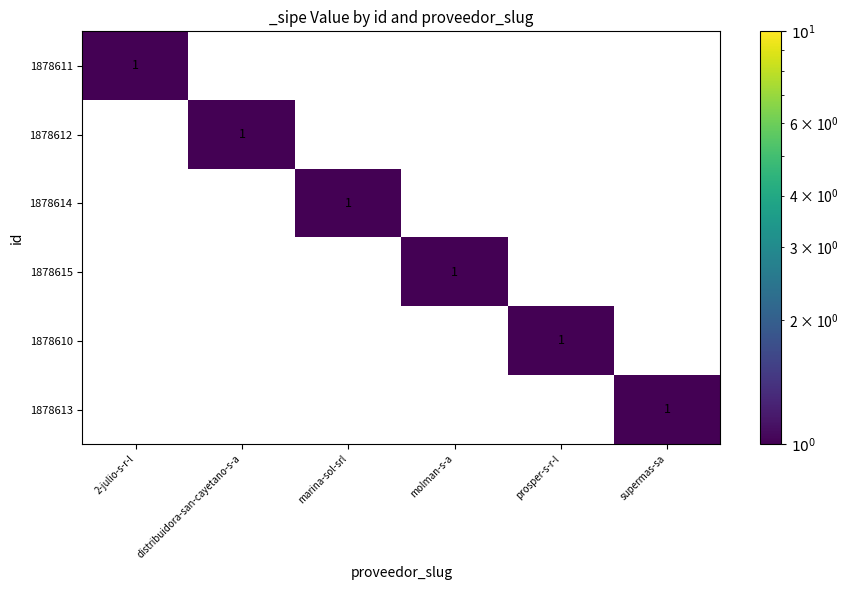

The 1878613 series shows 1 at supermas-sa. True or false?

True